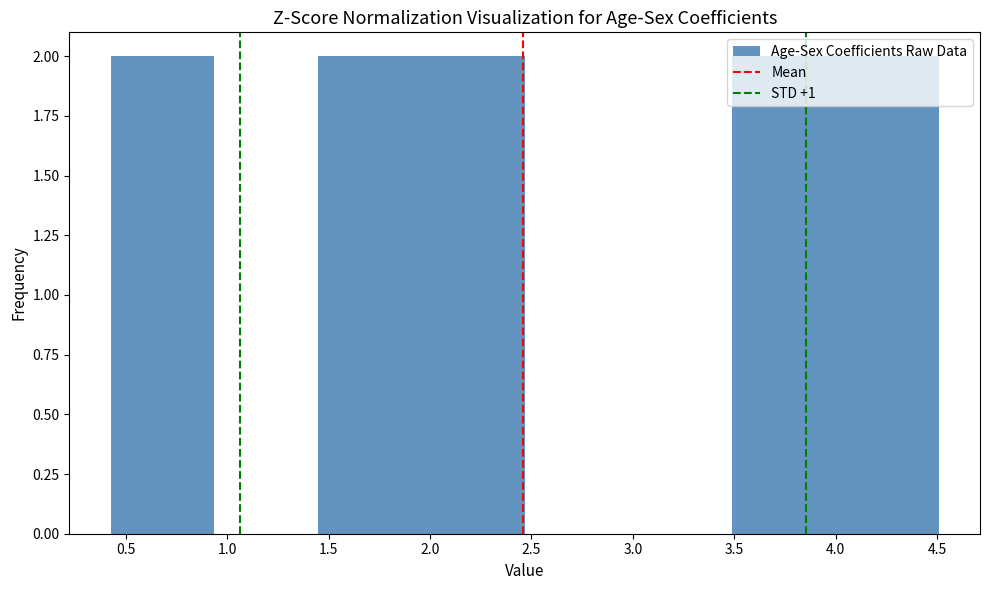

Reading left to right, transcribe this chart: for each bar, give the range it covers on the x-axis and its height. Neither the bar edges nor the heights are printed on the chart, so give them approximately, as read against the axes.

0.45 to 0.95: 2
0.95 to 1.45: 0
1.45 to 1.95: 2
1.95 to 2.45: 2
2.45 to 3.00: 0
3.00 to 3.50: 0
3.50 to 4.00: 2
4.00 to 4.50: 2